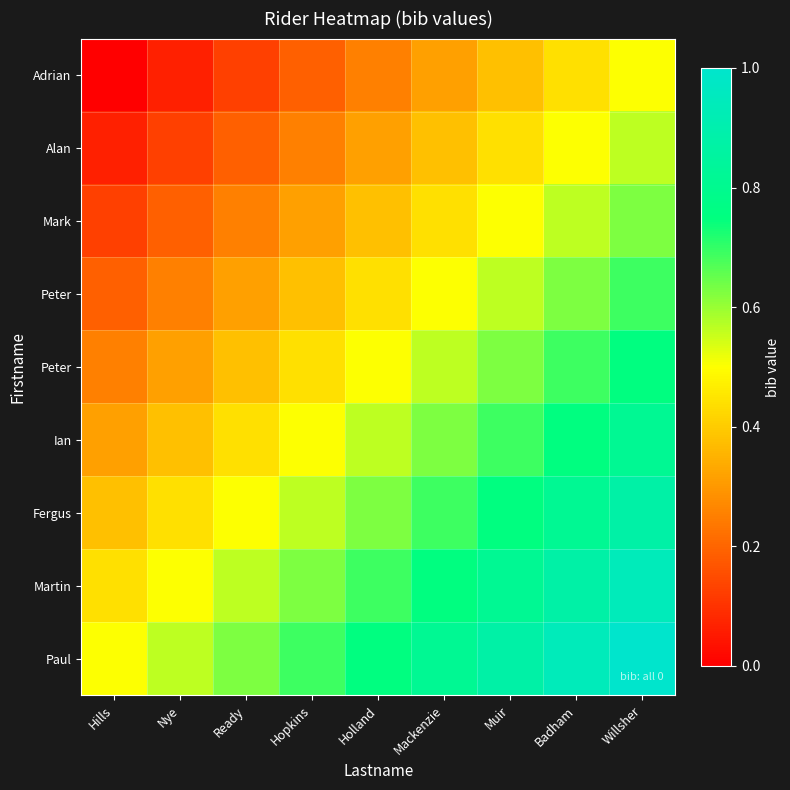

Between Mackenzie and Holland, which is larger?

Mackenzie